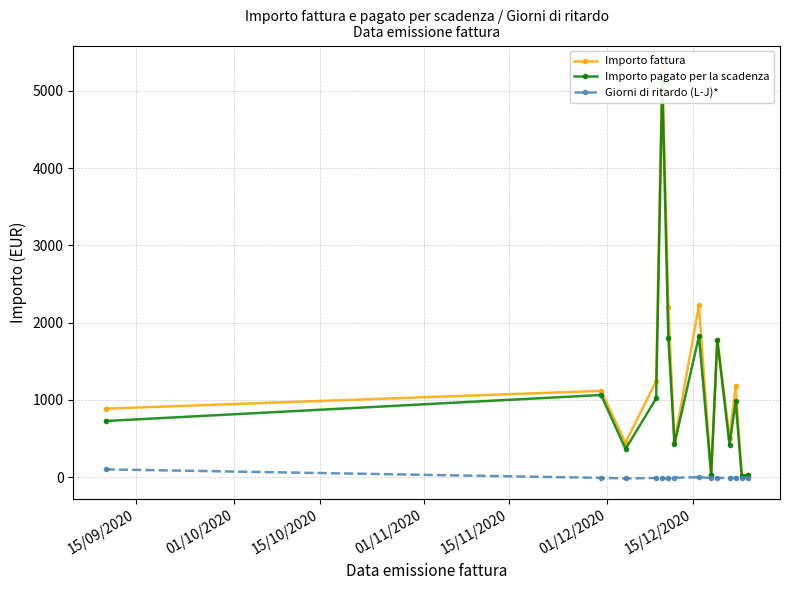

What is the highest value of the Importo fattura series?

5319.2